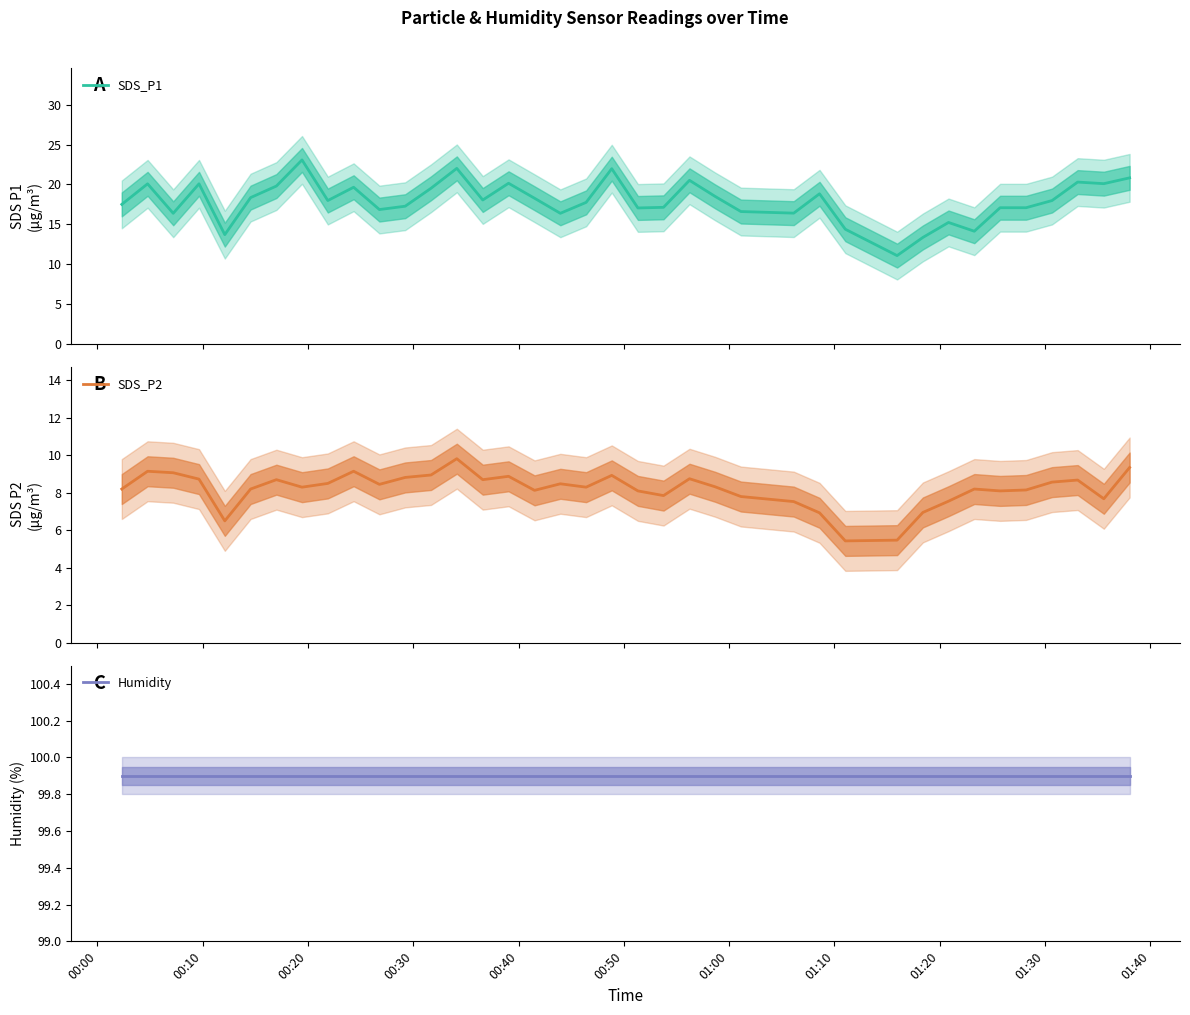

What is the difference between the highest and lowest values at 00:30?

91.2